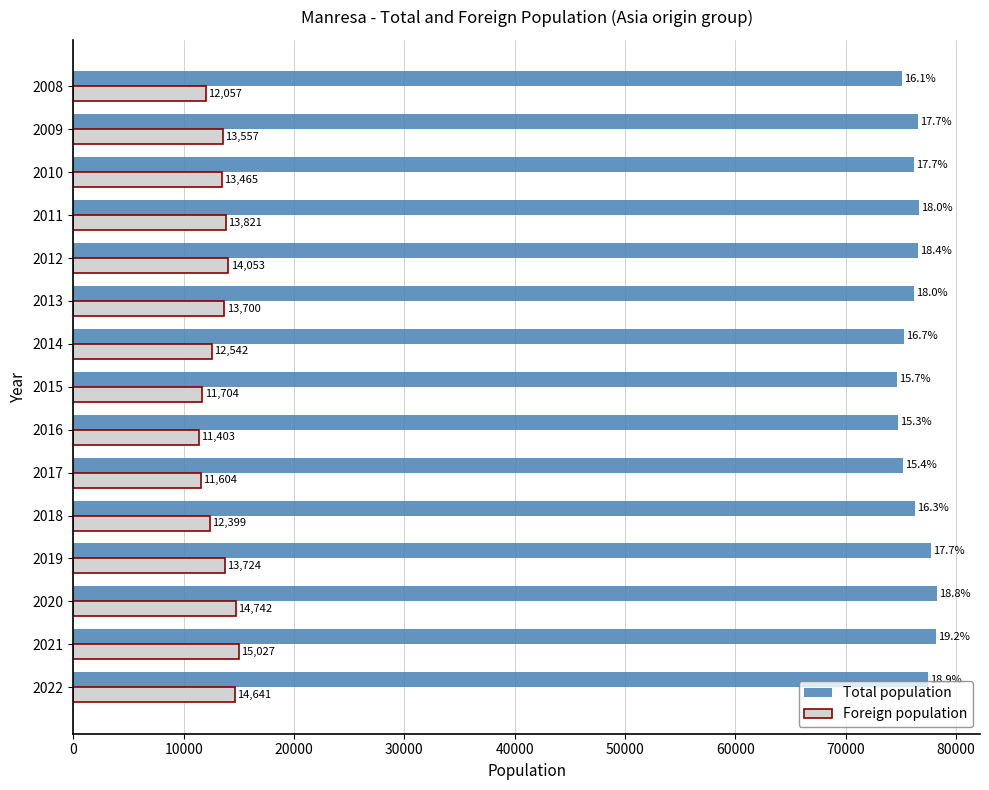

What is the difference between the highest and lowest values at 2020?

63503